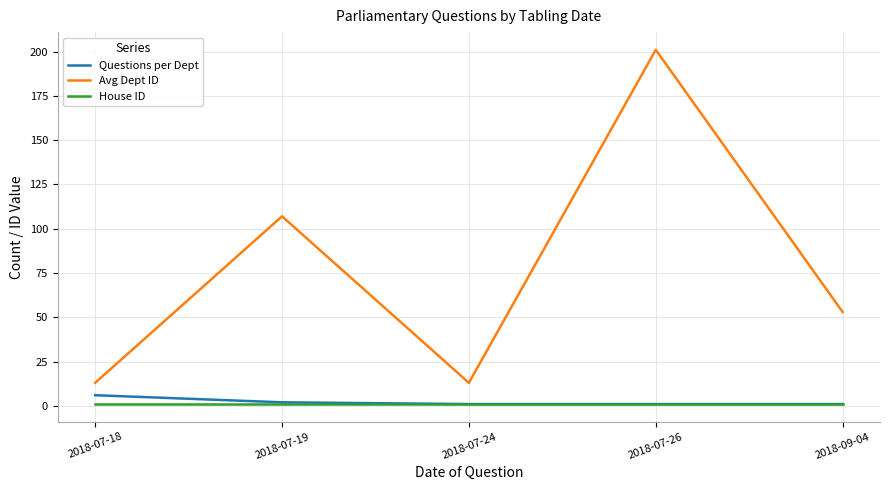

Read the Questions per Dept value at 2018-07-26.

1